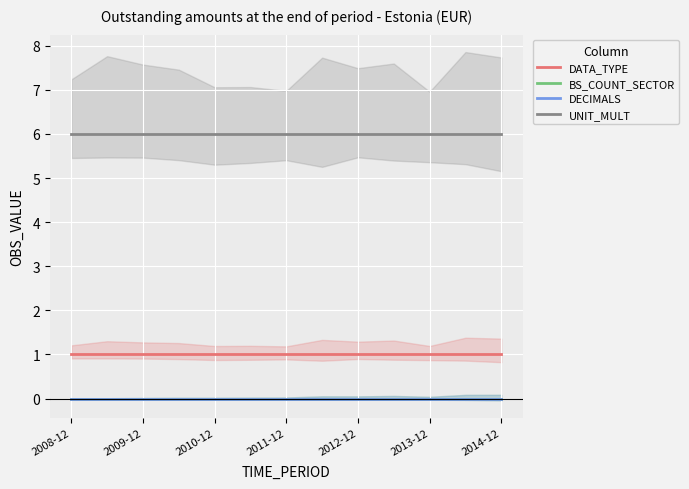

Reading left to right, extract all data points from this chart.

DATA_TYPE: 1	1	1	1	1	1	1	1	1	1	1	1	1
BS_COUNT_SECTOR: 0	0	0	0	0	0	0	0	0	0	0	0	0
DECIMALS: 0	0	0	0	0	0	0	0	0	0	0	0	0
UNIT_MULT: 6	6	6	6	6	6	6	6	6	6	6	6	6